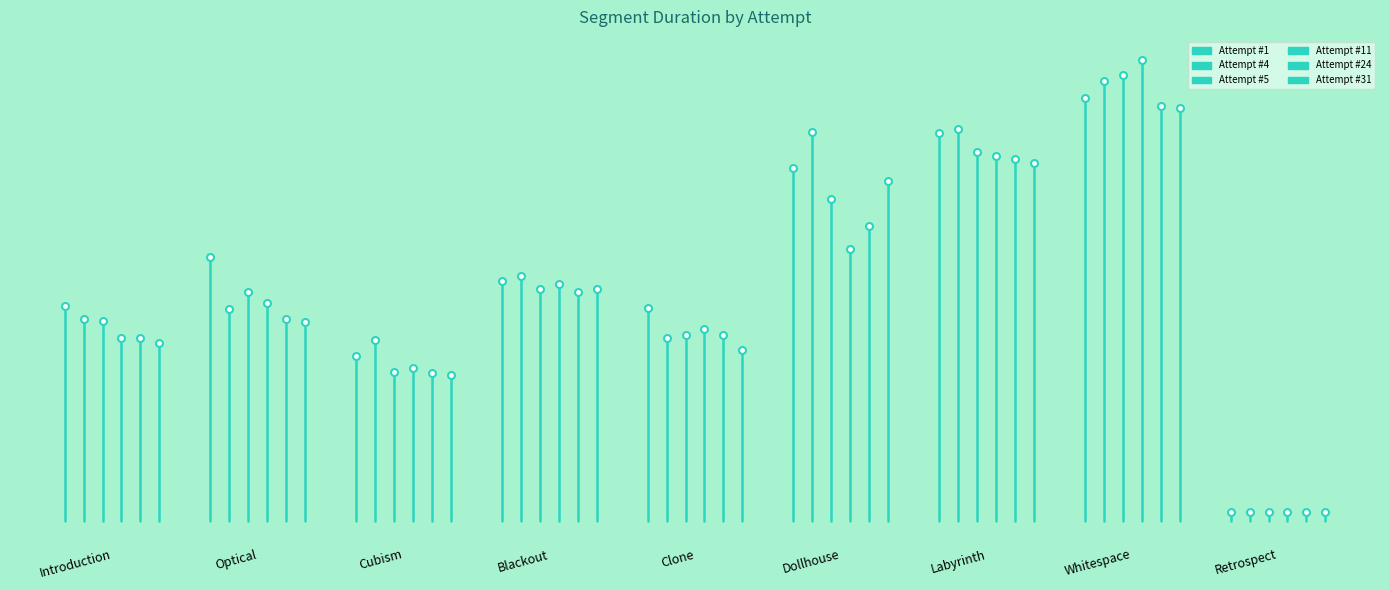

Which series has the largest total across all categories?

Attempt #1